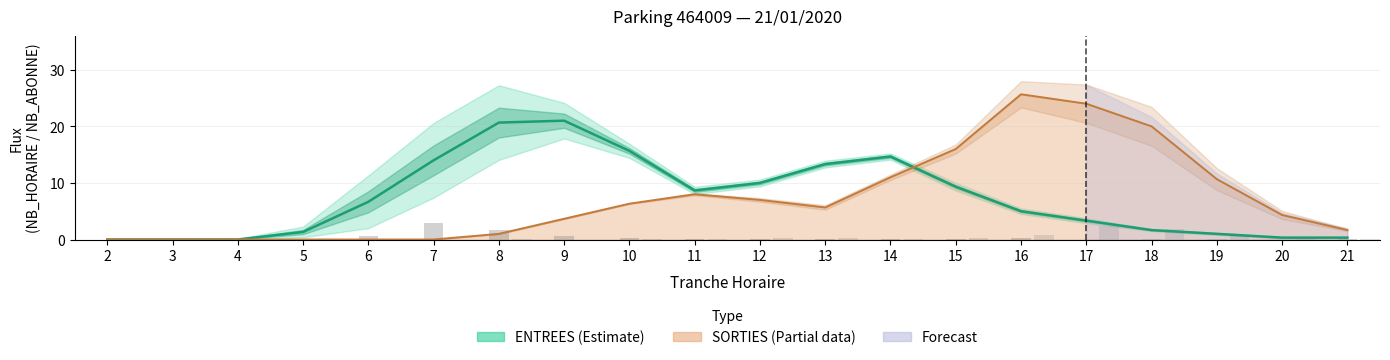

How many values in ENTREES NB_ABONNE (scaled) are above zero?

15